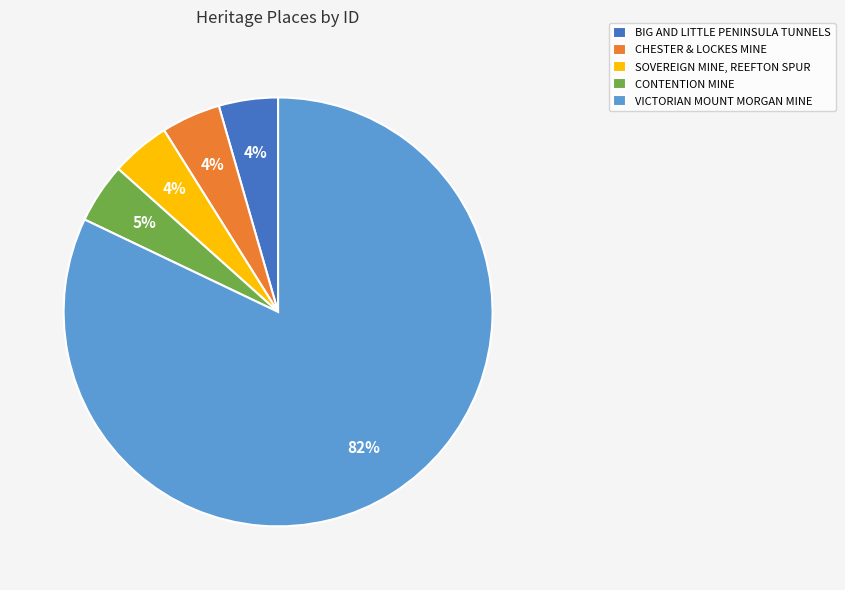

True or false: SOVEREIGN MINE, REEFTON SPUR accounts for 4% of the total.

True